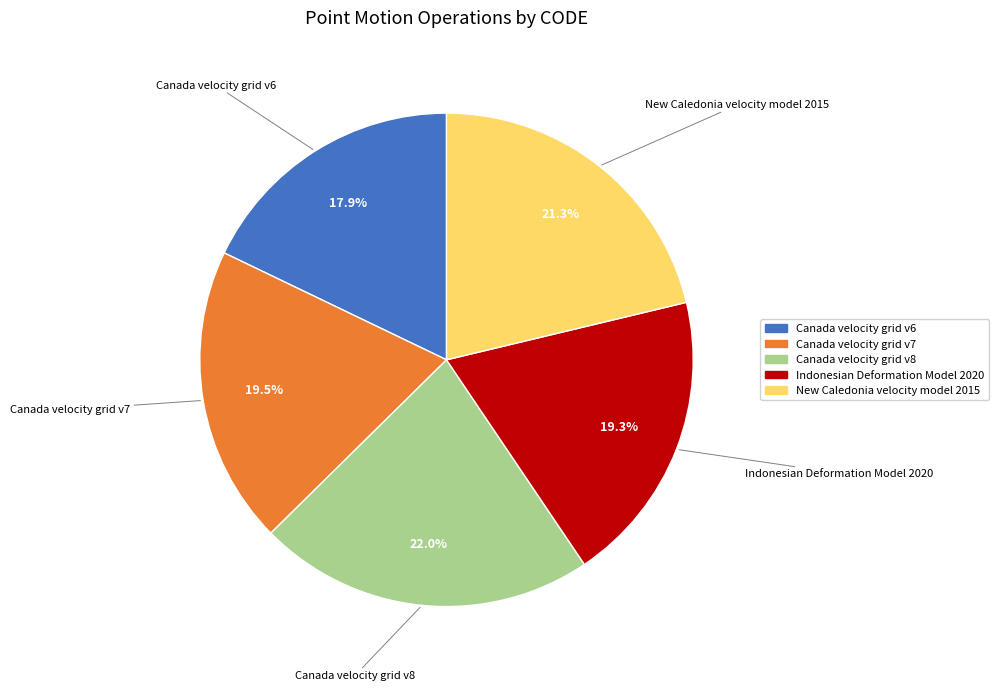

To the nearest percent, what is the difference between the New Caledonia velocity model 2015 and Indonesian Deformation Model 2020 slice percentages?

2%